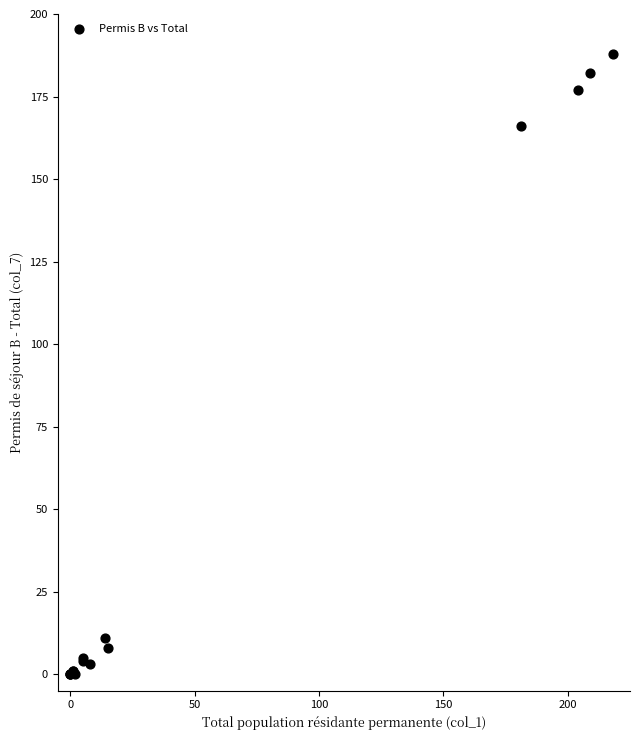

What Y value in the scatter plot is closest to 94?

166